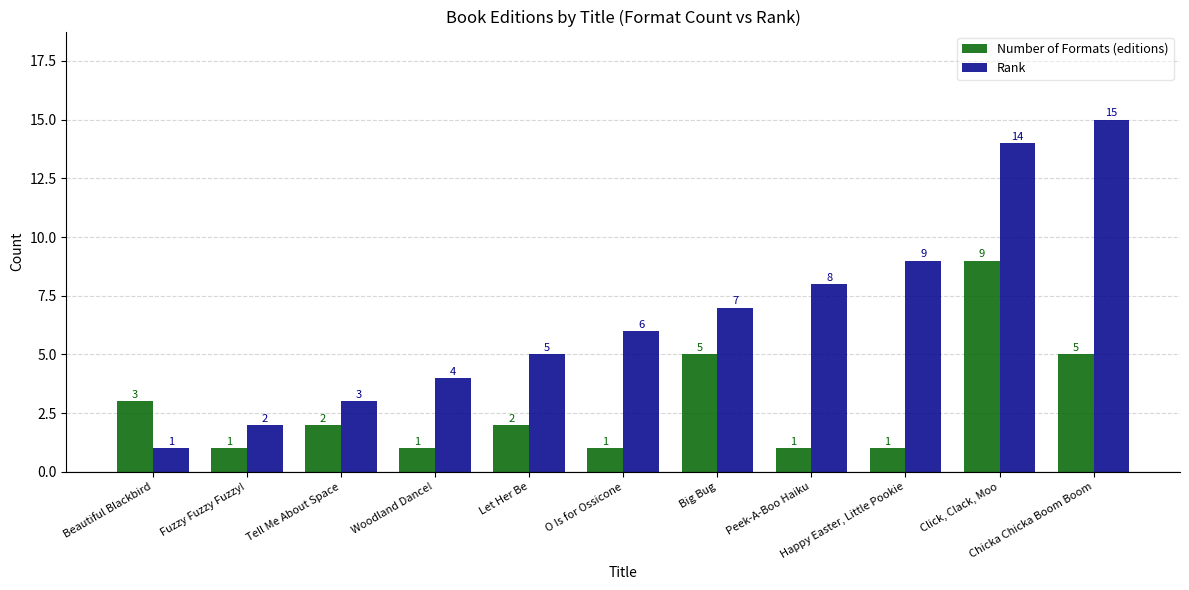

Reading left to right, list all the values displayed in this chart.

Number of Formats (editions): Beautiful Blackbird=3	Fuzzy Fuzzy Fuzzy!=1	Tell Me About Space=2	Woodland Dance!=1	Let Her Be=2	O Is for Ossicone=1	Big Bug=5	Peek-A-Boo Haiku=1	Happy Easter, Little Pookie=1	Click, Clack, Moo=9	Chicka Chicka Boom Boom=5
Rank: Beautiful Blackbird=1	Fuzzy Fuzzy Fuzzy!=2	Tell Me About Space=3	Woodland Dance!=4	Let Her Be=5	O Is for Ossicone=6	Big Bug=7	Peek-A-Boo Haiku=8	Happy Easter, Little Pookie=9	Click, Clack, Moo=14	Chicka Chicka Boom Boom=15